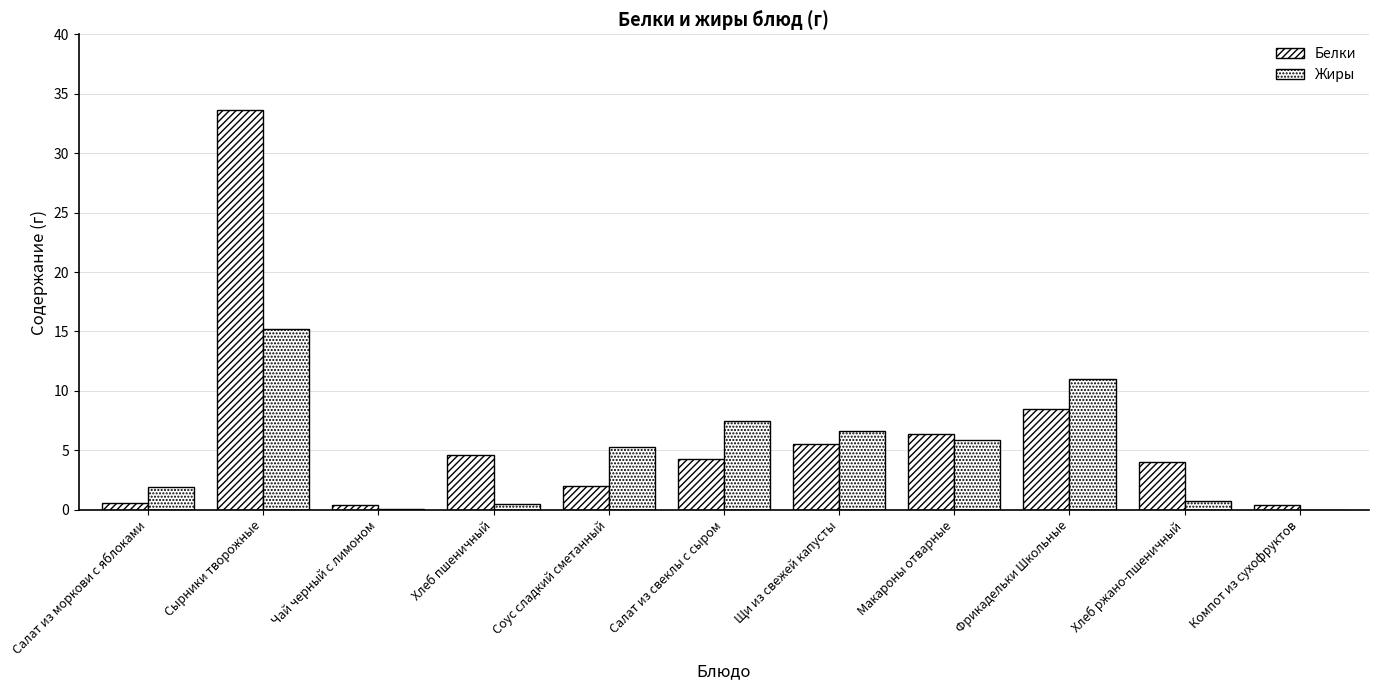

How many data points does each series have?

11